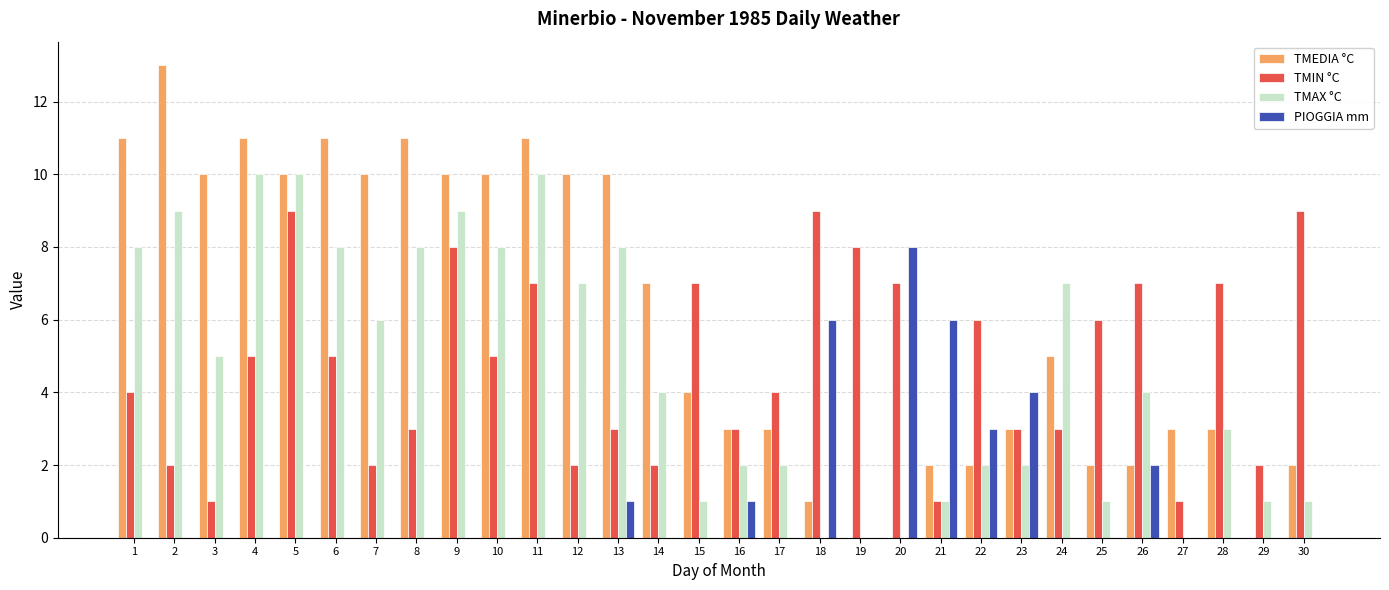

What is the maximum value shown in the chart?

13